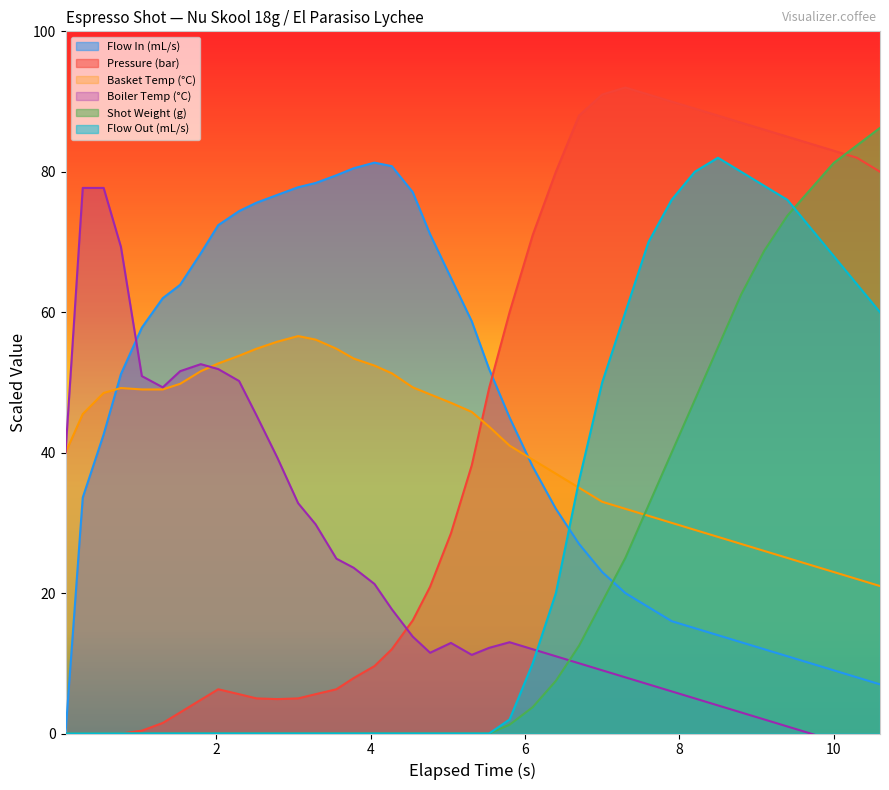

What are all the series names shown in the legend?

flow_in, pressure, water_temperature_basket, water_temperature_in, current_total_shot_weight, flow_out